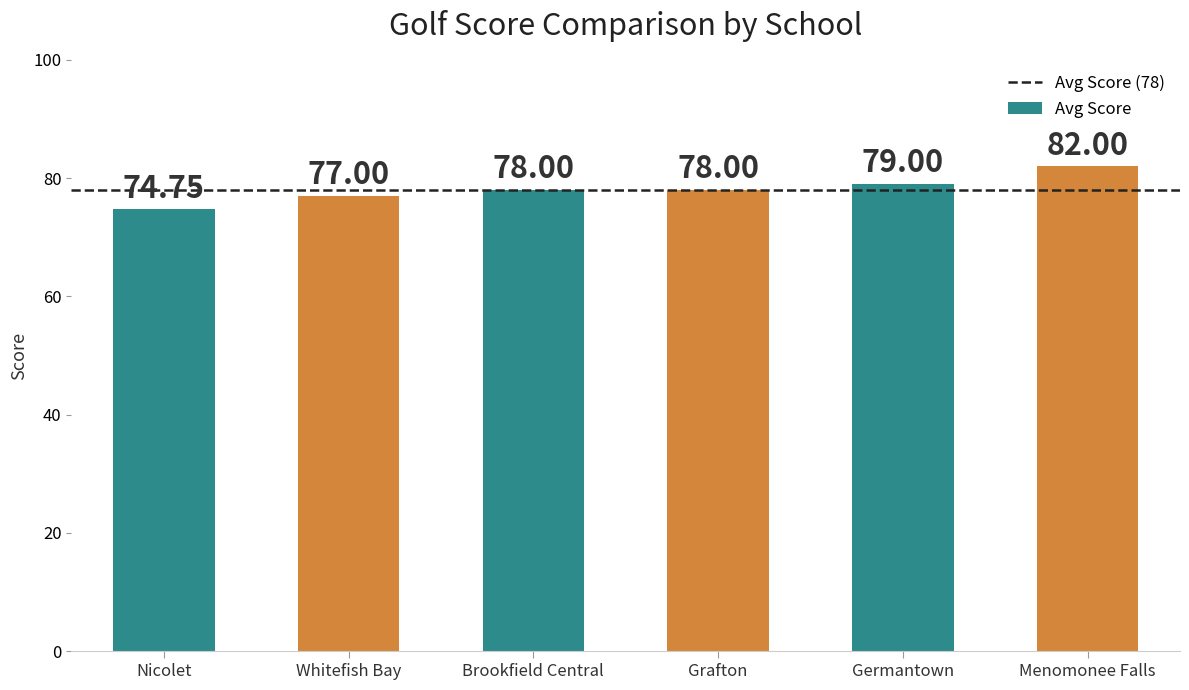

Is it true that the value at Whitefish Bay is 105.0?

False